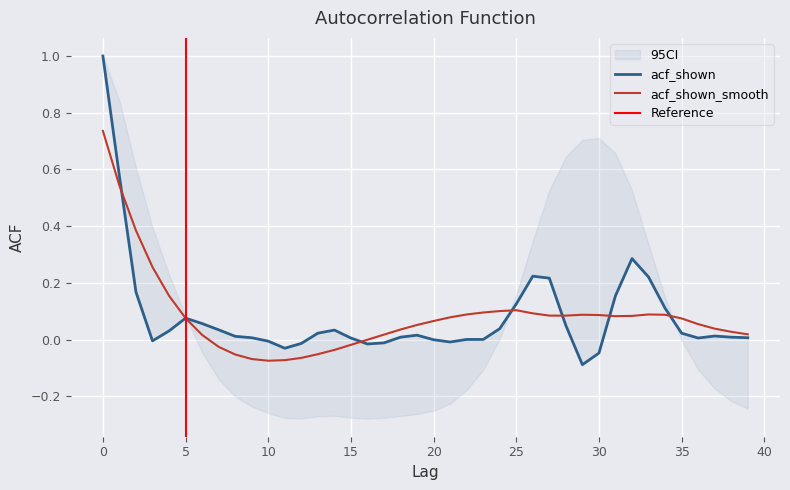

At which category does acf_shown reach its first local valley?

3